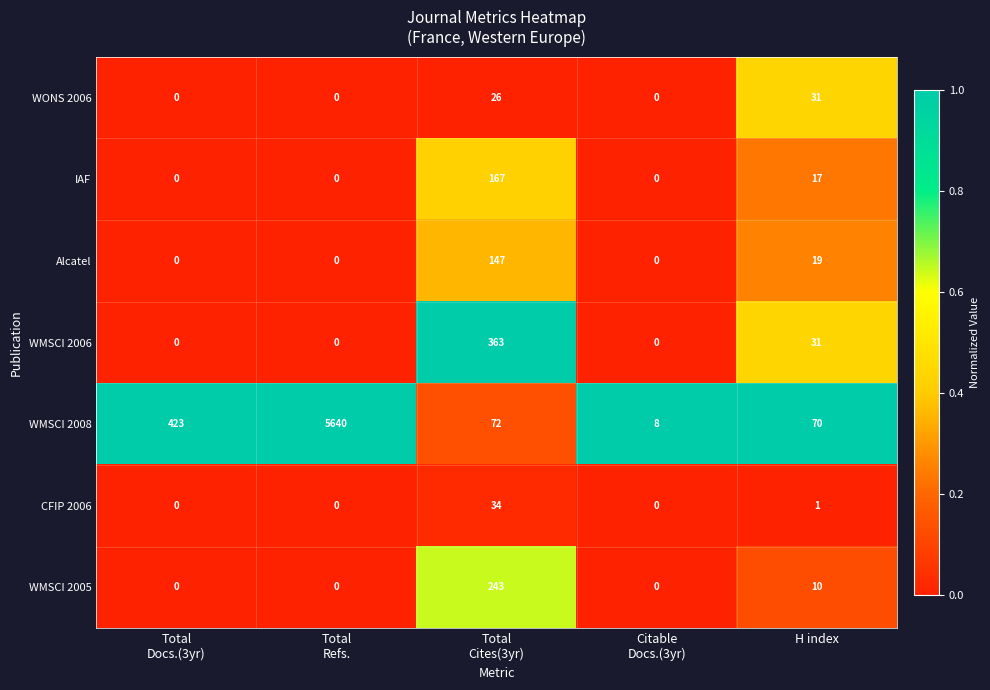

Which series has the largest total across all categories?

WMSCI 2008